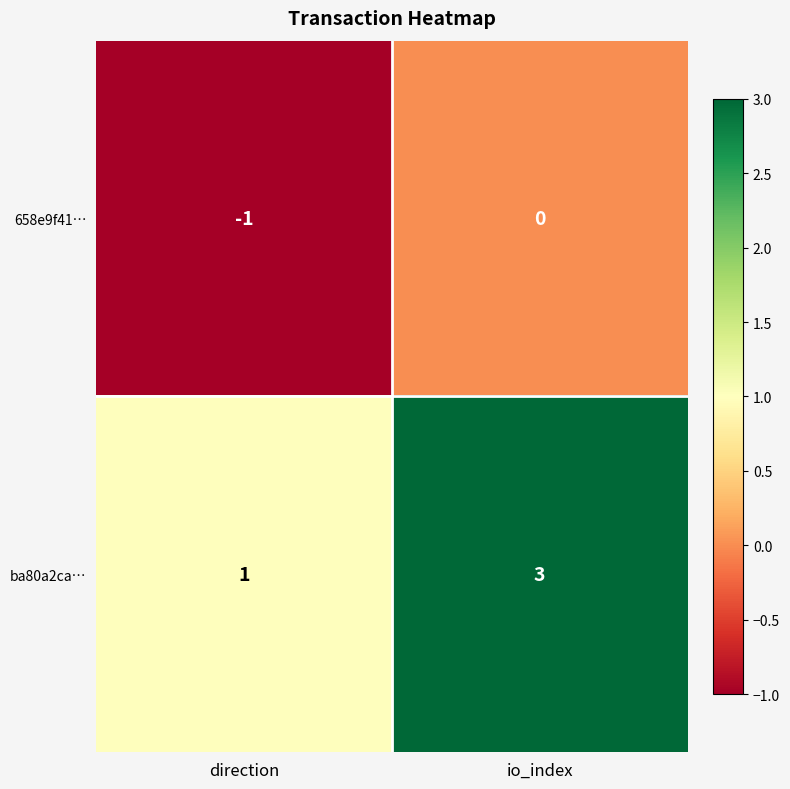

At how many categories does at least one series exceed 2?

1